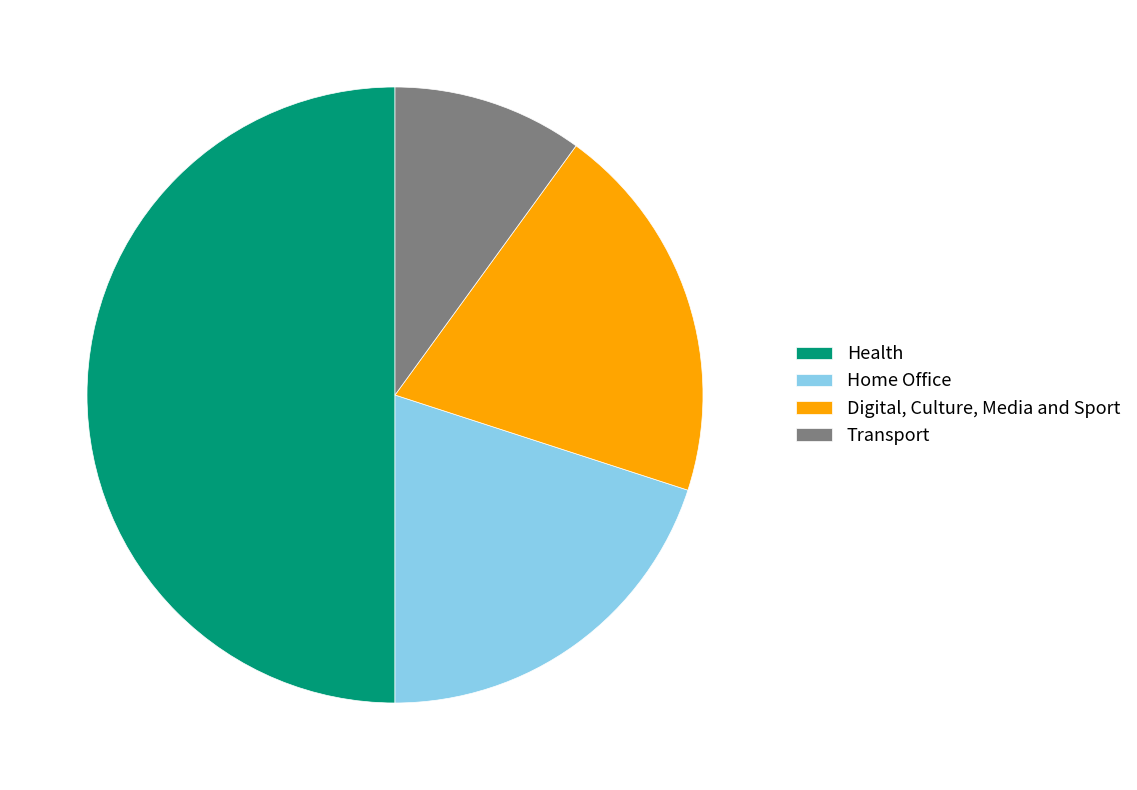

The Transport slice represents 10% of the pie. True or false?

True